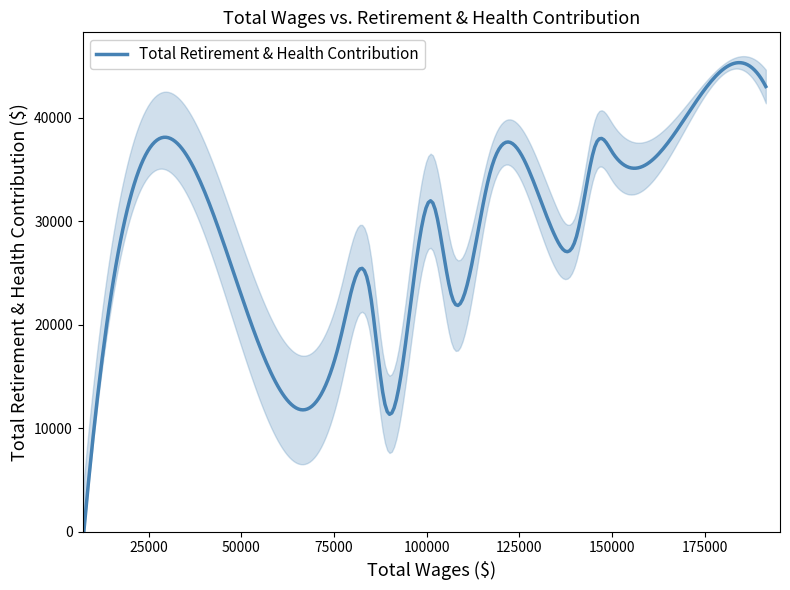

What is the label of the 1st point from the left?

7520.0